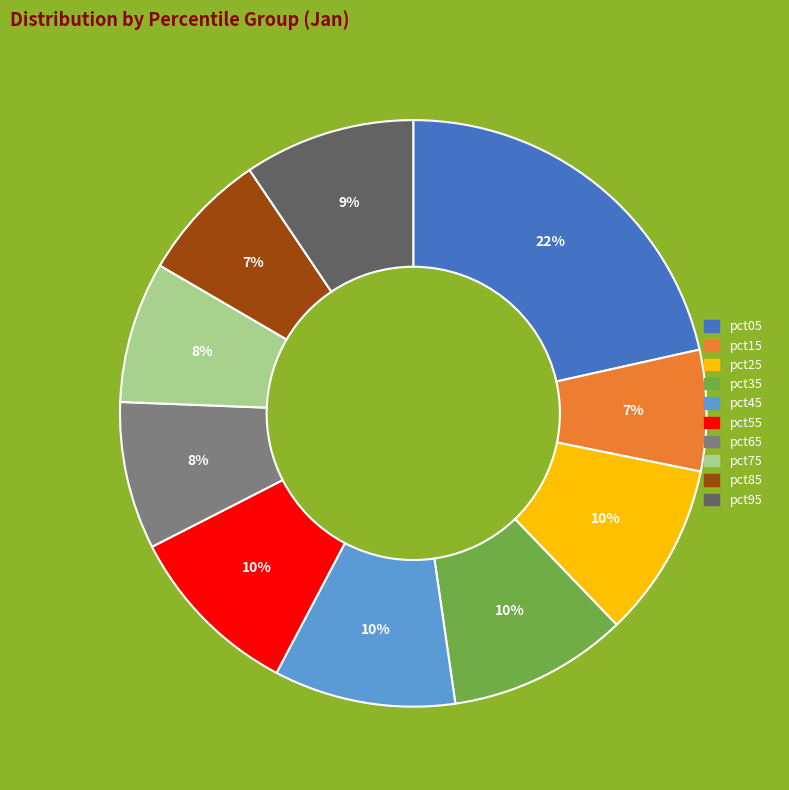

Is the sum of pct95 and pct15 greater than half?

No